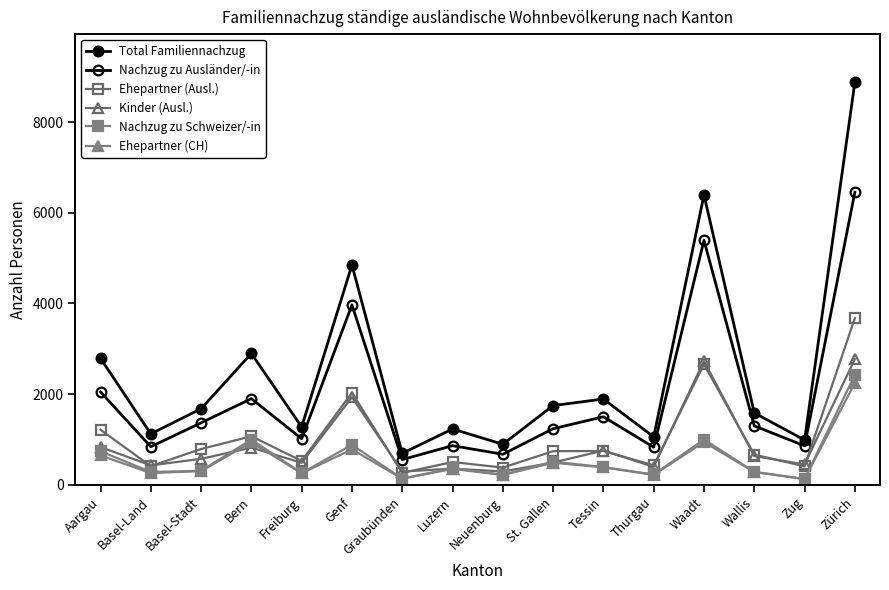

How many data points in Kinder (Ausl.) are less than 573?

8